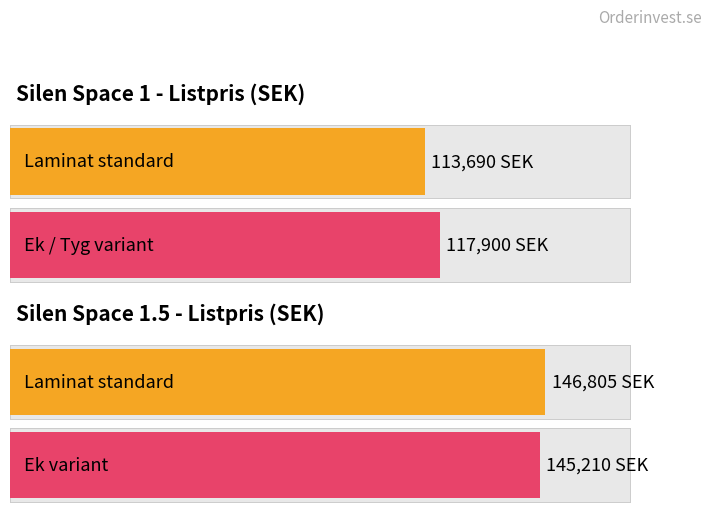

What is the minimum value shown in the chart?

113690